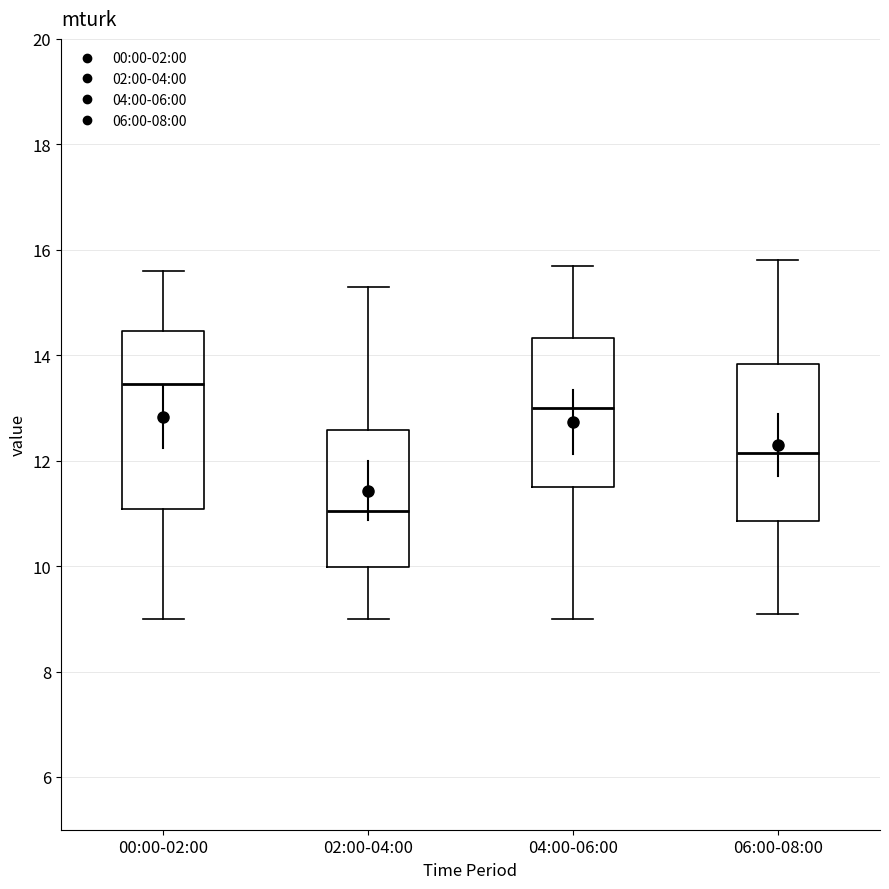

Where does the median line of the box for 04:00-06:00 sit on the y-axis? The values are not printed on the chart, so give them approximately, as read against the axis.

13.0